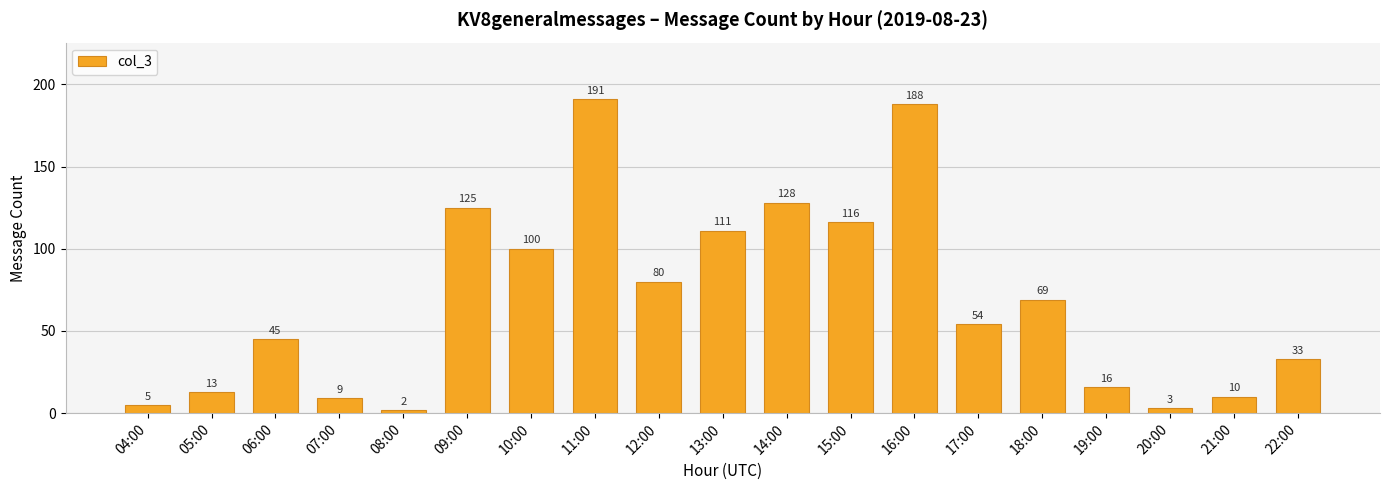

Where does the data first go above 54?

09:00